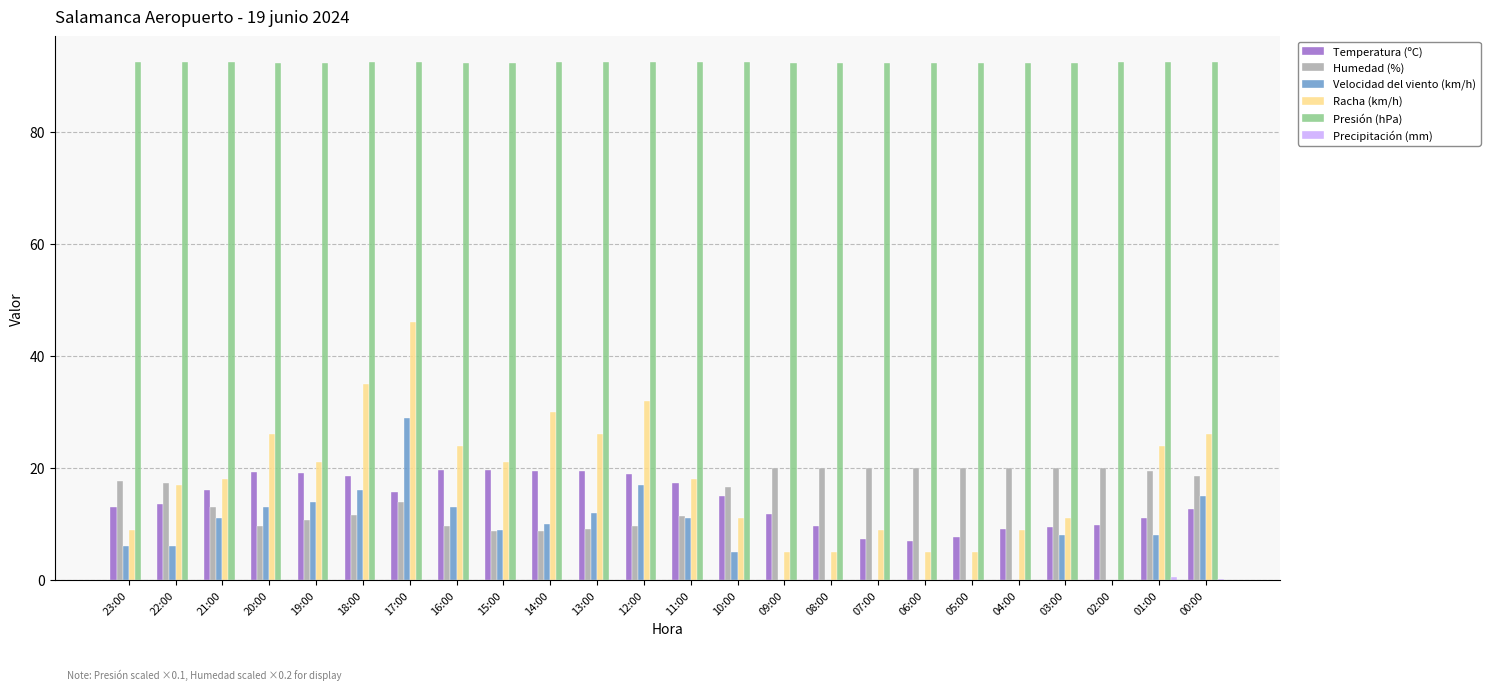

Read the Humedad (%) value at 14:00.

8.8